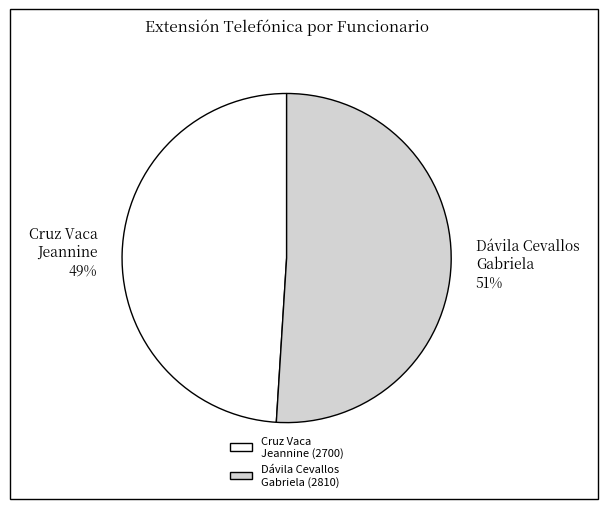

True or false: Dávila Cevallos Gabriela (2810) accounts for 64% of the total.

False